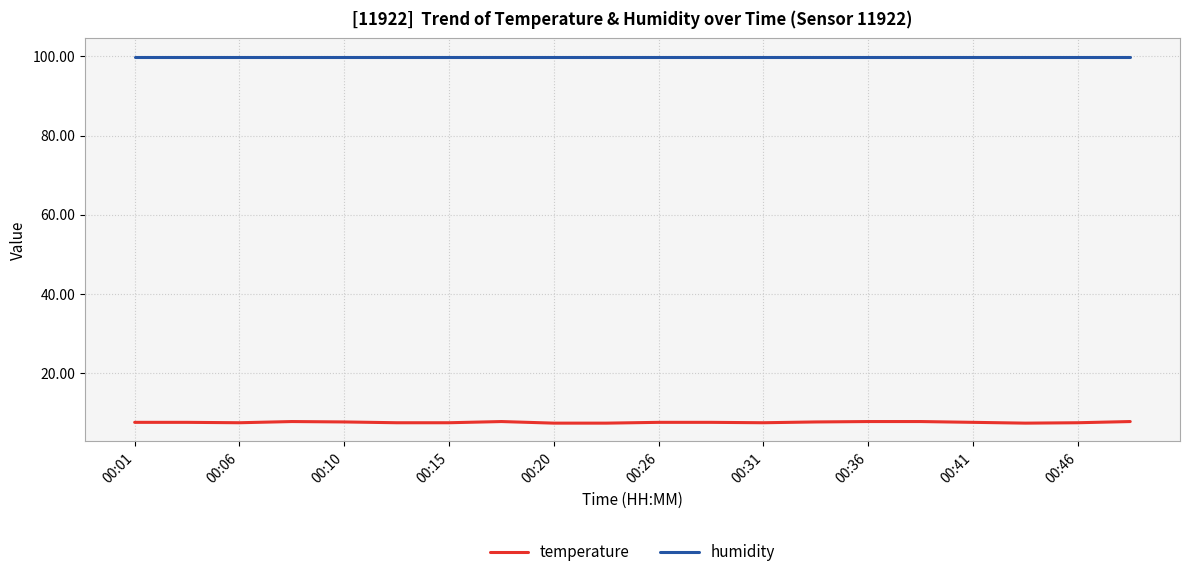

Rank the series by their maximum value, from lowest to highest.

temperature, humidity